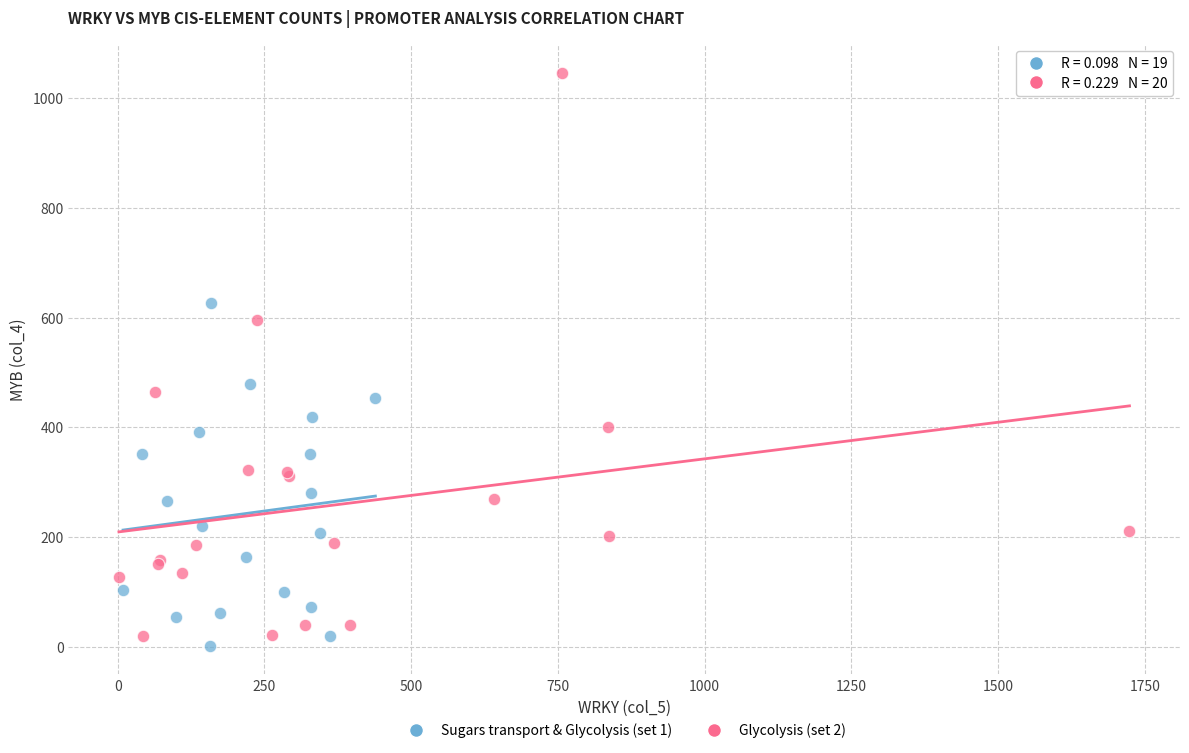

Which series has the largest Y range (max minus min)?

Glycolysis (set 2)